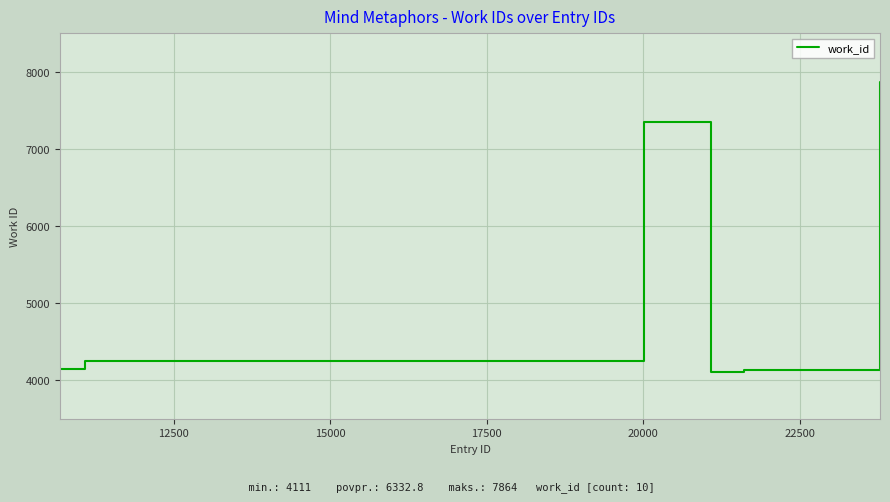

What is the smallest value displayed?

4111